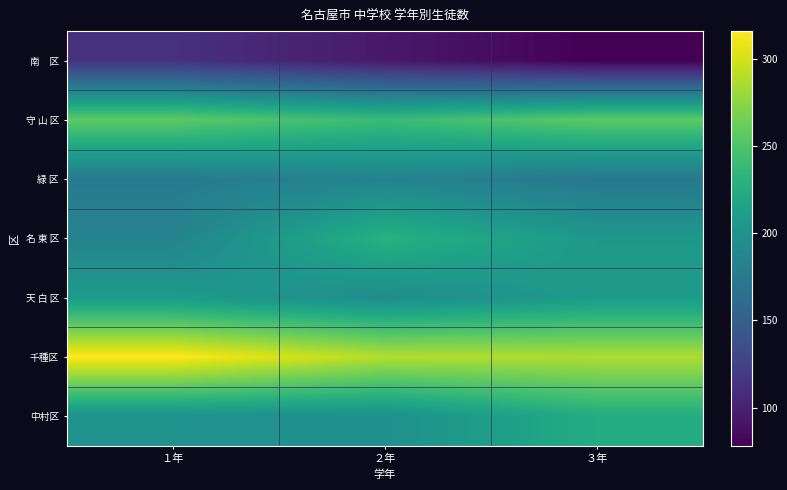

What is the greatest value displayed?

316